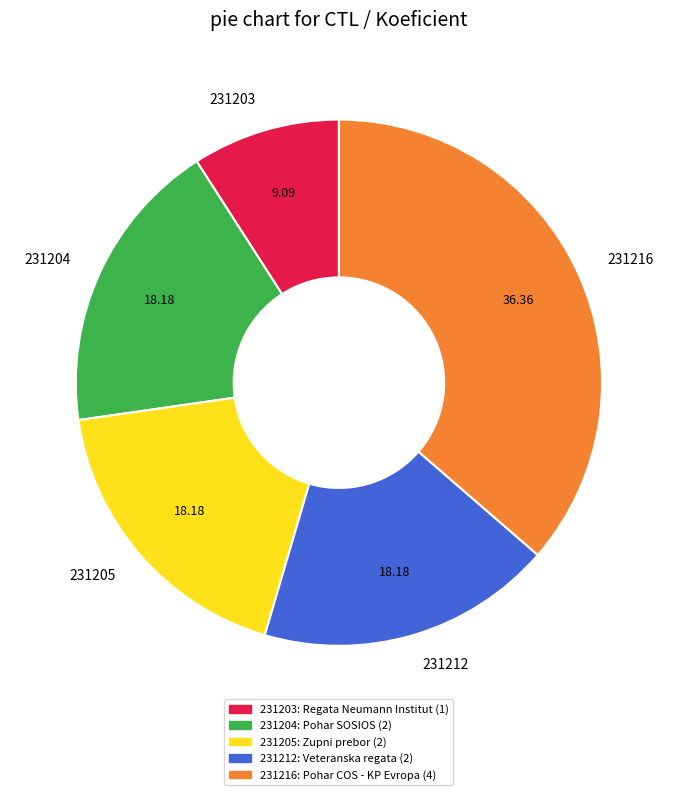

Combined, do 231203 and 231216 account for over 50%?

No